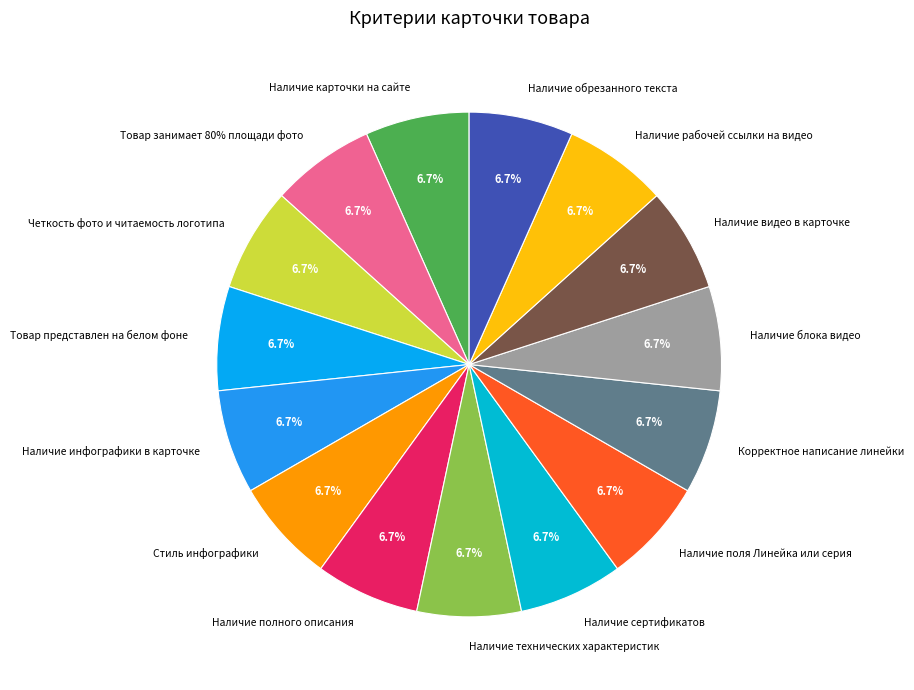

True or false: Наличие блока видео accounts for 7% of the total.

True